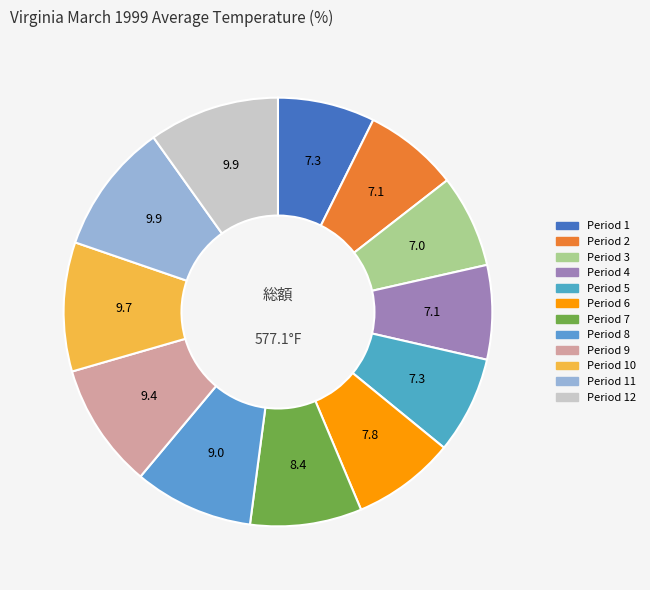

To the nearest percent, what is the average slice percentage?

8%